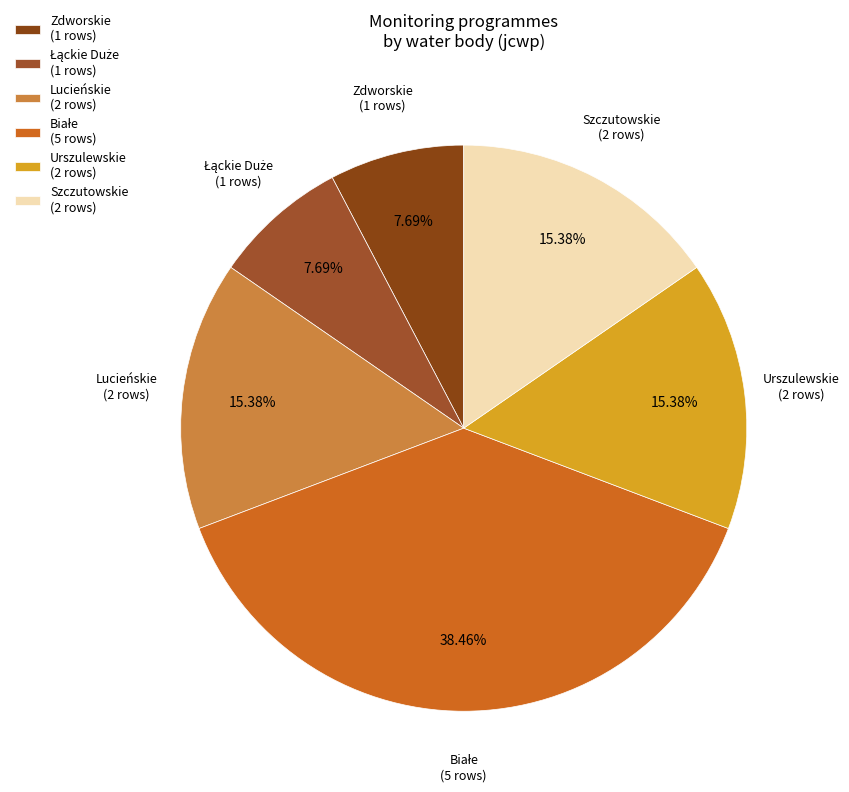

Is there a majority slice in this chart?

No